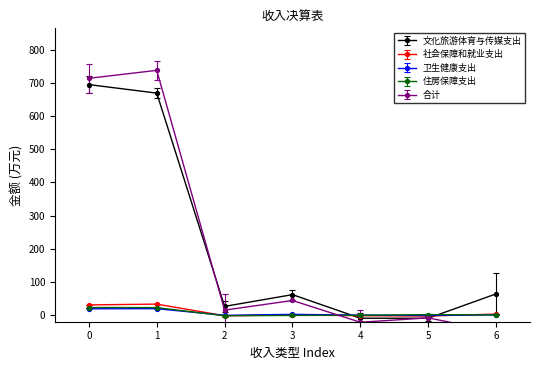

Is it true that 卫生健康支出 equals 19.0 at 0?

True